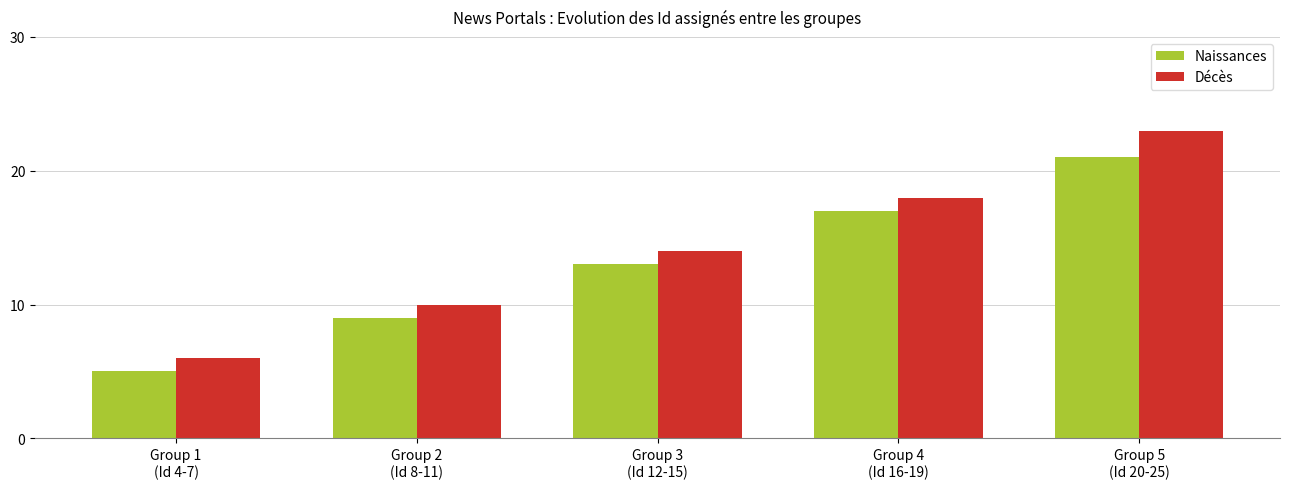

What is the value of the Décès bar at the 5th from the left?

23